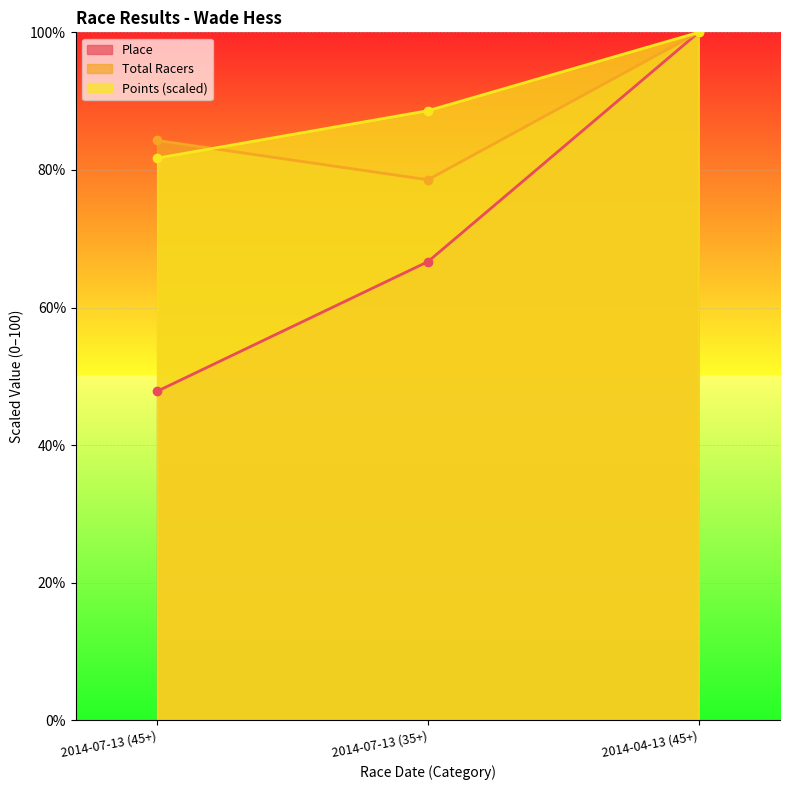

The Total Racers series shows 78.6 at 2014-07-13 (35+). True or false?

True